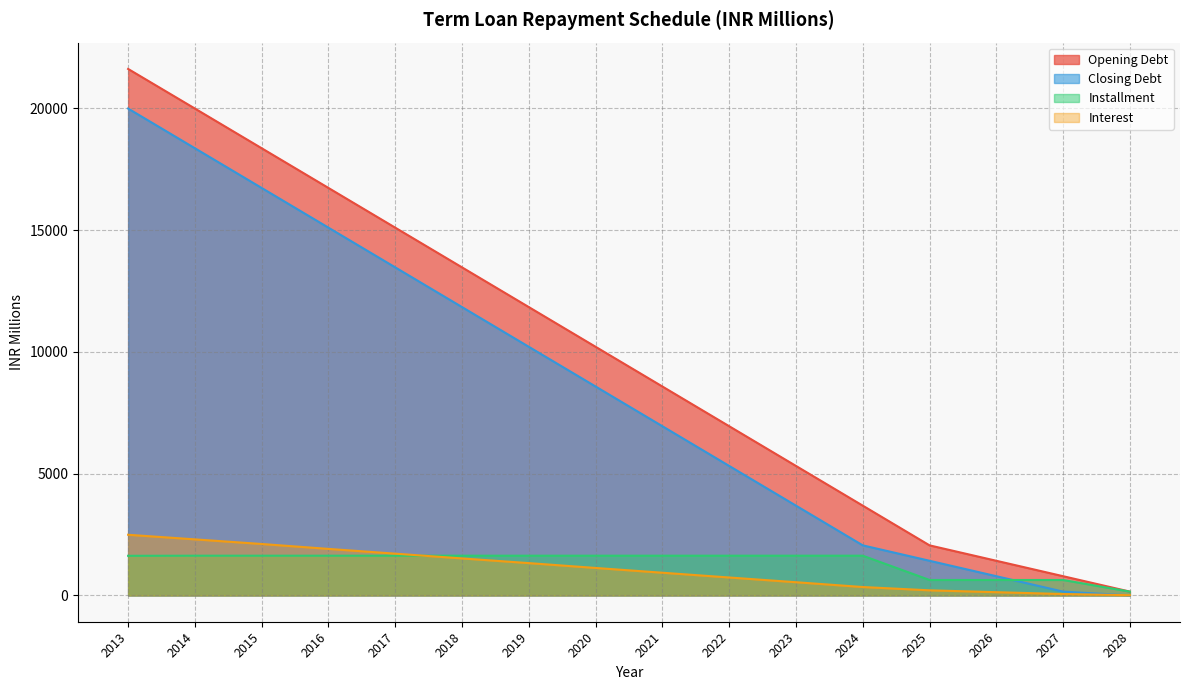

What is the difference between the second highest and minimum values in the Opening Debt series?

19832.4